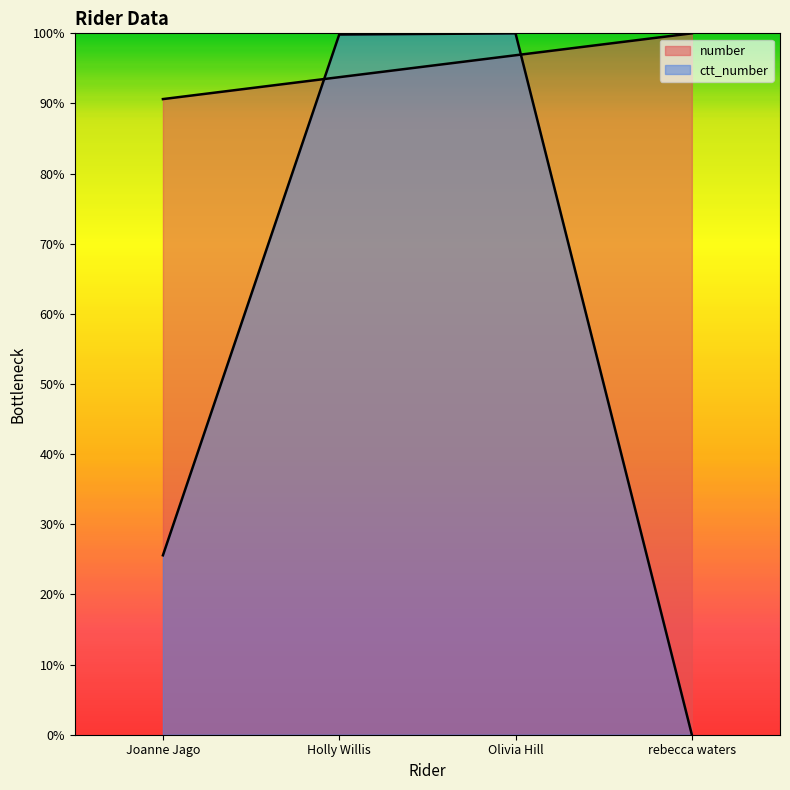

What is the value of the number point at the 1st from the left?

90.6